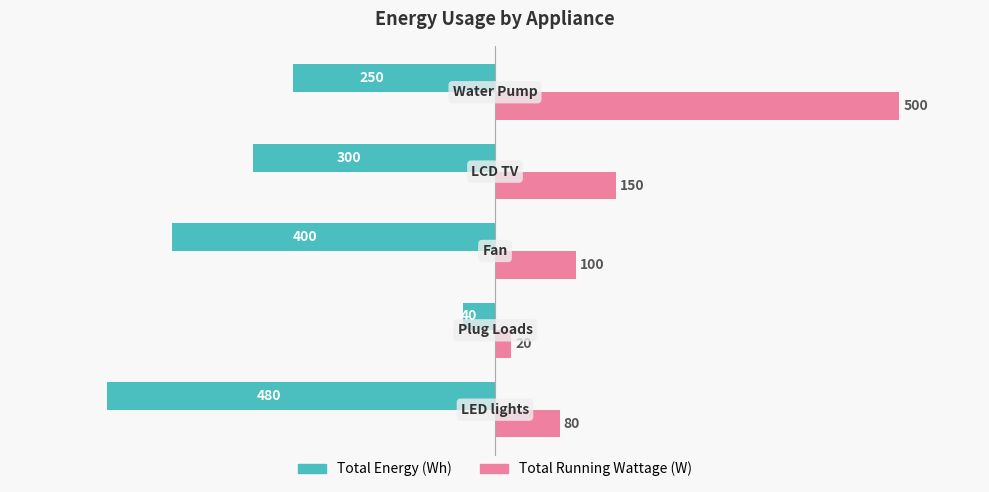

What are all the series names shown in the legend?

Total Energy (Wh), Total Running Wattage (W)